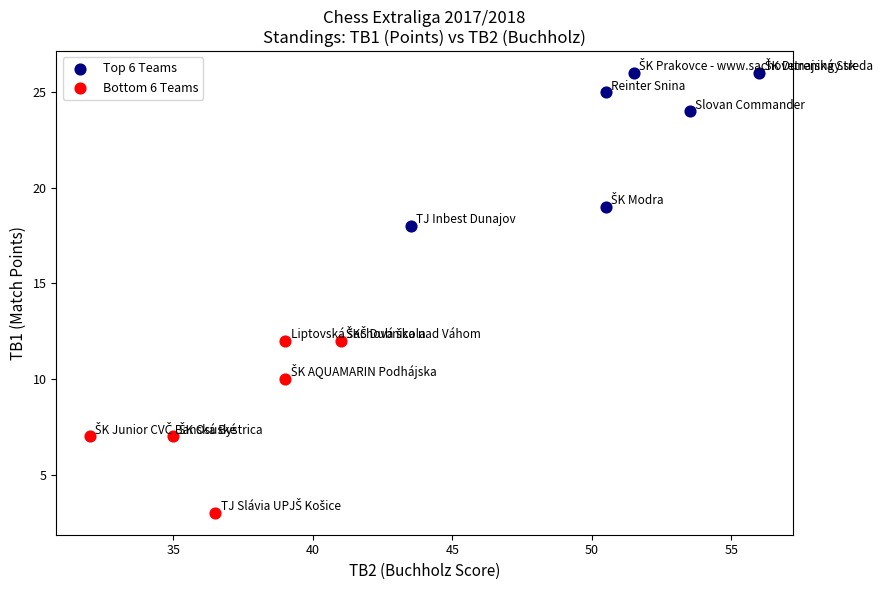

Which series contains the lowest Y value?

Bottom 6 Teams